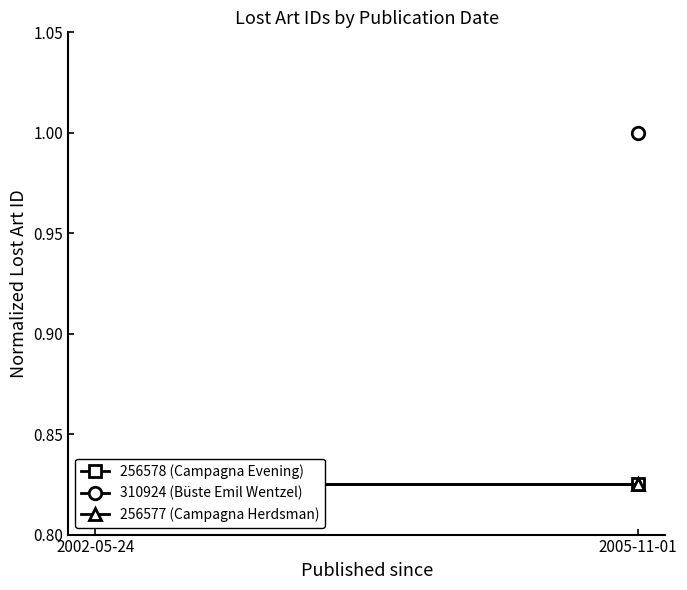

What are all the series names shown in the legend?

256578 (Campagna Evening), 256577 (Campagna Herdsman)